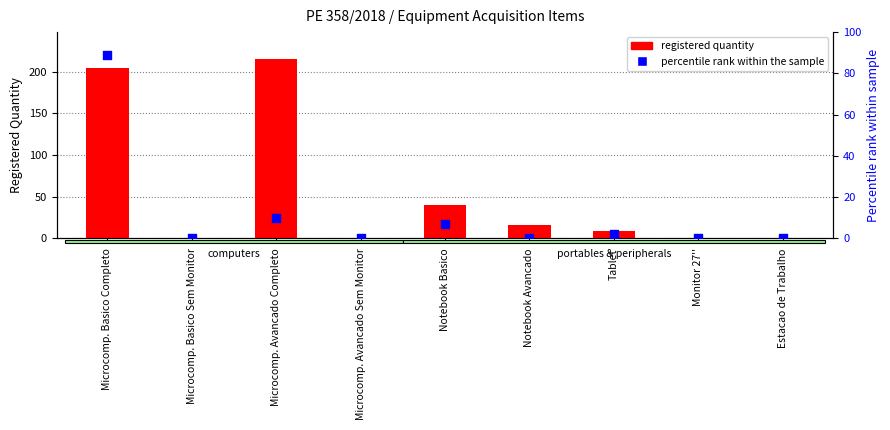

Which series has the largest total across all categories?

registered quantity